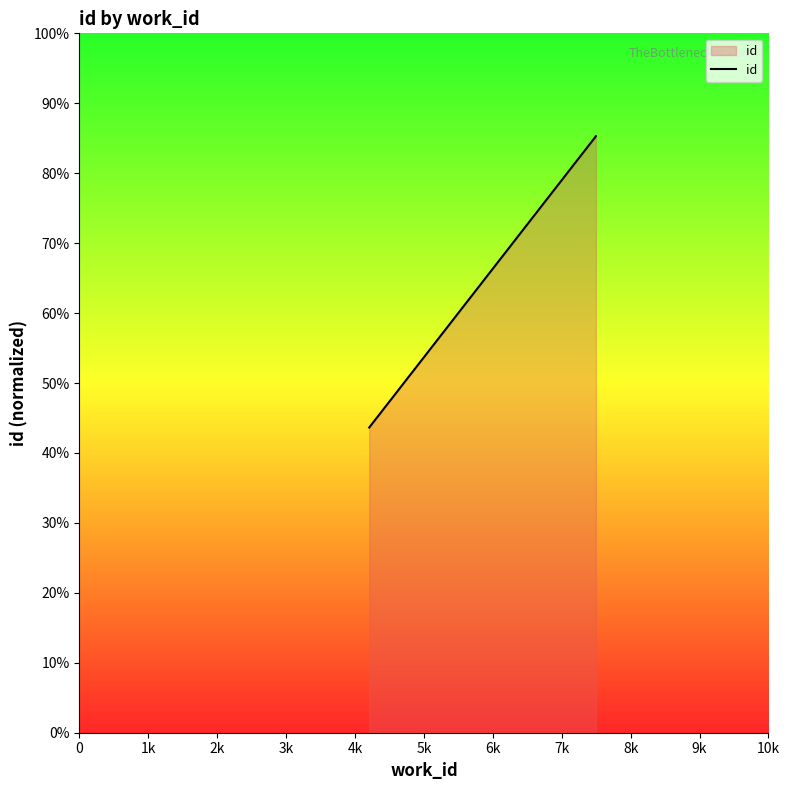

True or false: the data shows 32.5 at 2k.

False